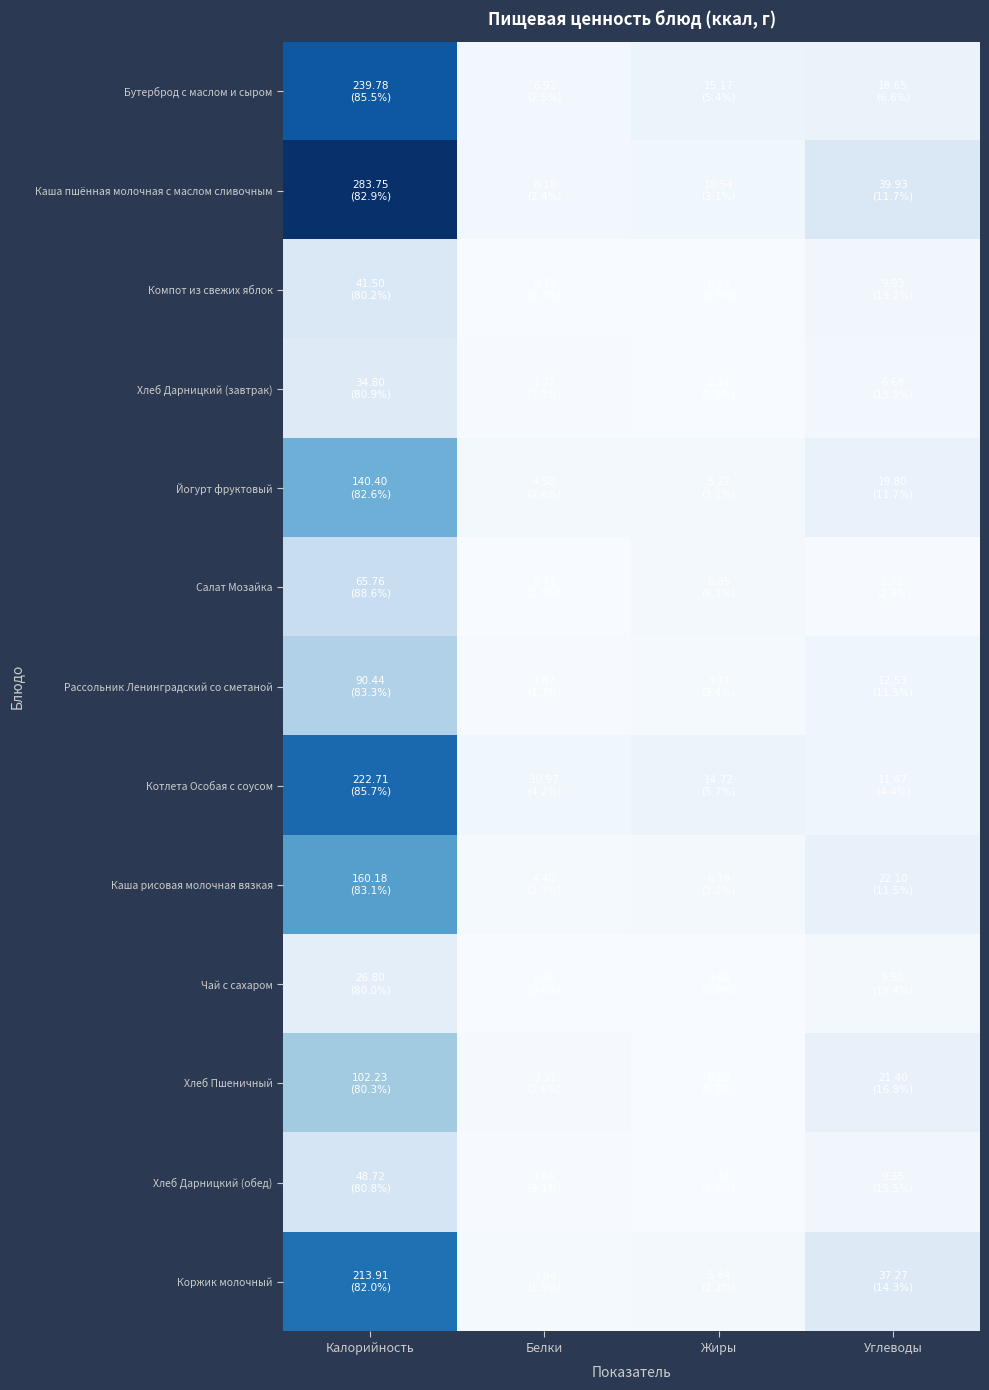

Which series has the largest range (max minus min)?

Каша пшённая молочная с маслом сливочным